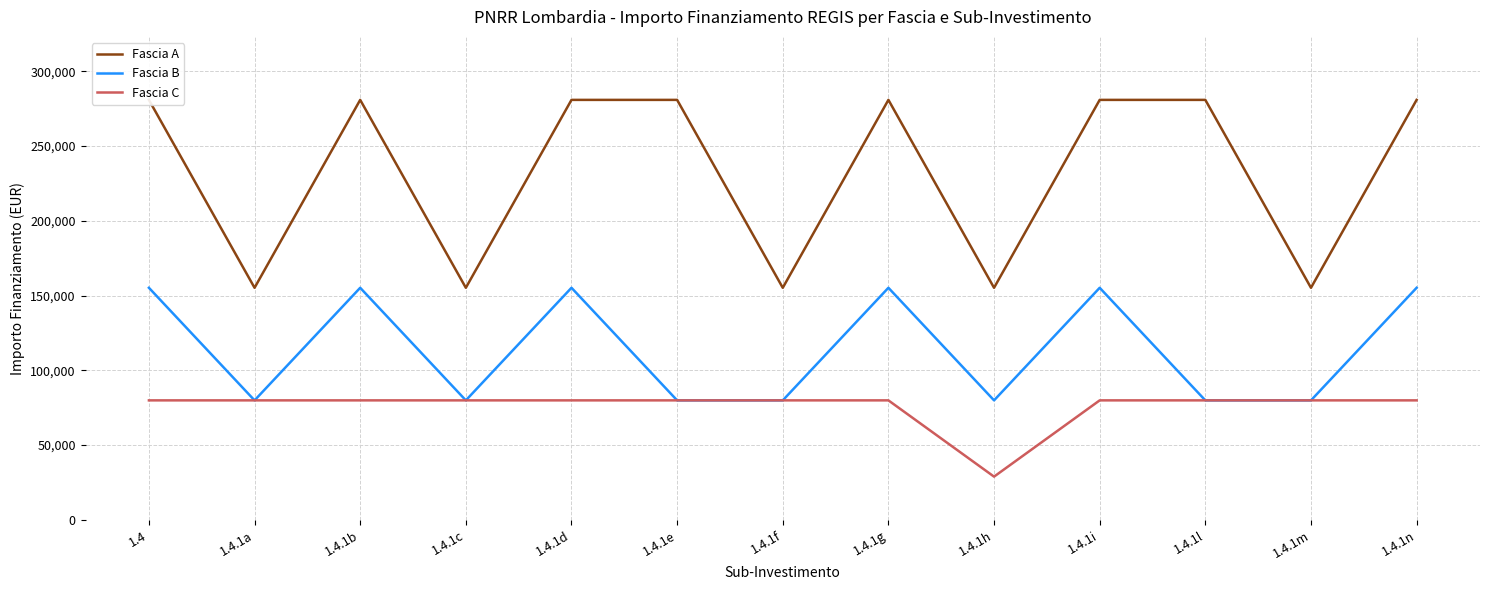

The Fascia C series shows 79922 at 1.4.1d. True or false?

True